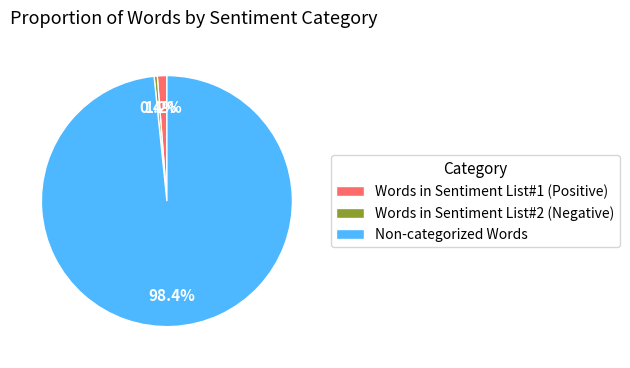

What is the largest slice in the pie chart?

Non-categorized Words